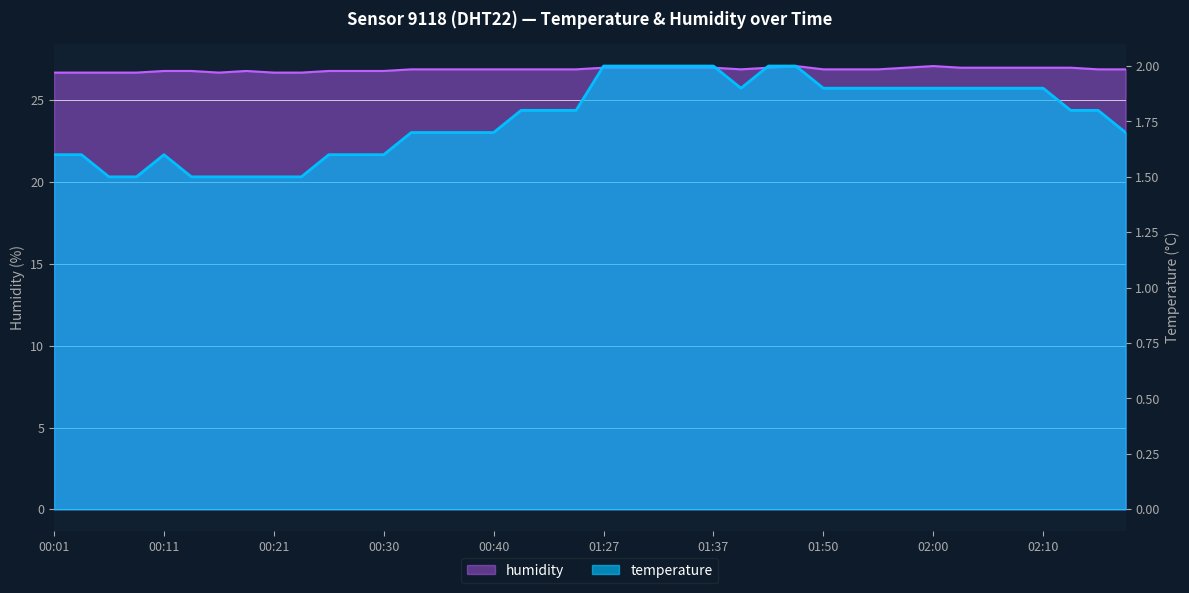

Reading left to right, transcribe all the data shown in this chart.

temperature: 00:01=1.6	00:03=1.6	00:06=1.5	00:08=1.5	00:11=1.6	00:13=1.5	00:16=1.5	00:18=1.5	00:21=1.5	00:23=1.5	00:25=1.6	00:28=1.6	00:30=1.6	00:33=1.7	00:35=1.7	00:38=1.7	00:40=1.7	00:42=1.8	00:45=1.8	00:47=1.8	01:27=2.0	01:30=2.0	01:32=2.0	01:35=2.0	01:37=2.0	01:39=1.9	01:42=2.0	01:47=2.0	01:50=1.9	01:52=1.9	01:55=1.9	01:57=1.9	02:00=1.9	02:02=1.9	02:05=1.9	02:07=1.9	02:10=1.9	02:15=1.8	02:18=1.8	02:30=1.7
humidity: 00:01=26.7	00:03=26.7	00:06=26.7	00:08=26.7	00:11=26.8	00:13=26.8	00:16=26.7	00:18=26.8	00:21=26.7	00:23=26.7	00:25=26.8	00:28=26.8	00:30=26.8	00:33=26.9	00:35=26.9	00:38=26.9	00:40=26.9	00:42=26.9	00:45=26.9	00:47=26.9	01:27=27.0	01:30=27.0	01:32=27.0	01:35=27.0	01:37=27.0	01:39=26.9	01:42=27.0	01:47=27.1	01:50=26.9	01:52=26.9	01:55=26.9	01:57=27.0	02:00=27.1	02:02=27.0	02:05=27.0	02:07=27.0	02:10=27.0	02:15=27.0	02:18=26.9	02:30=26.9